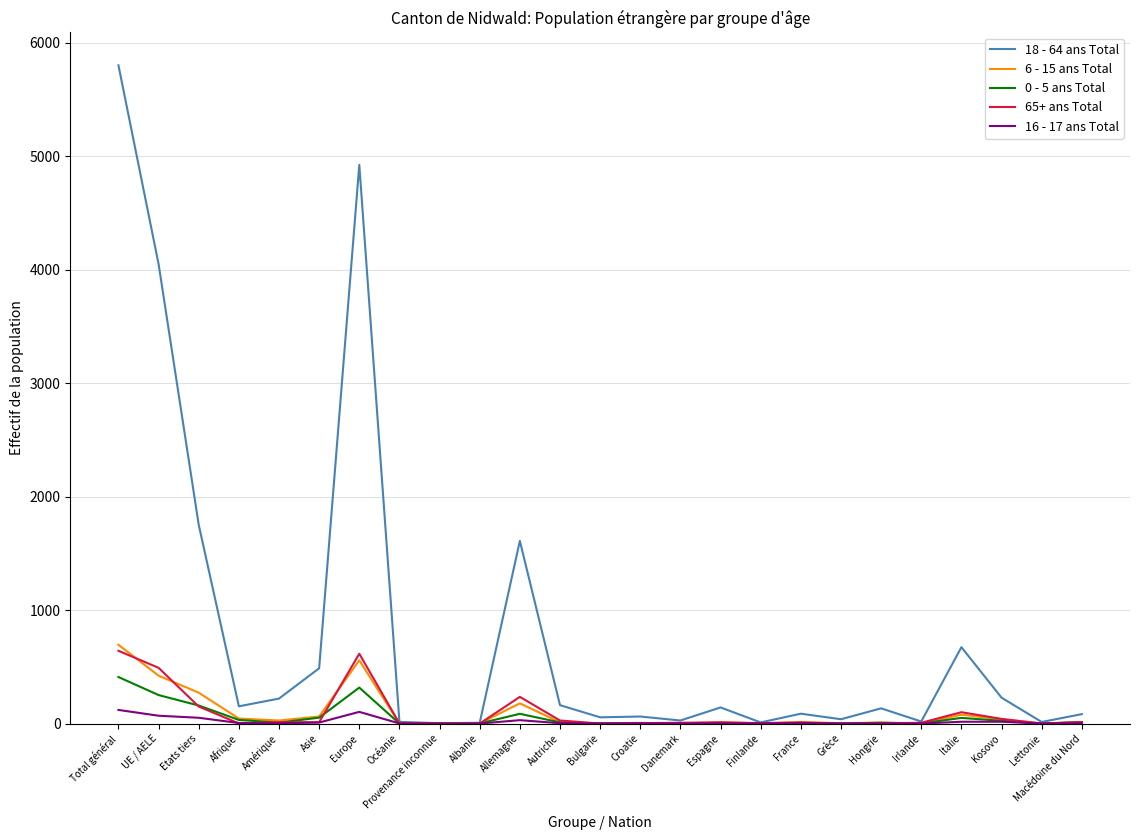

The value of 0 - 5 ans Total at Total général is 410. True or false?

True